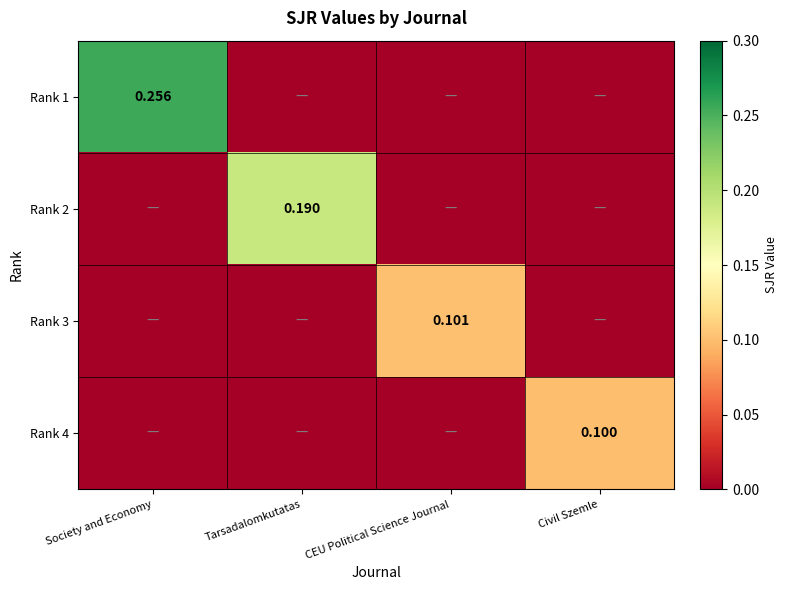

List the labels in order of Rank 2 value, largest first.

Tarsadalomkutatas, Society and Economy, CEU Political Science Journal, Civil Szemle